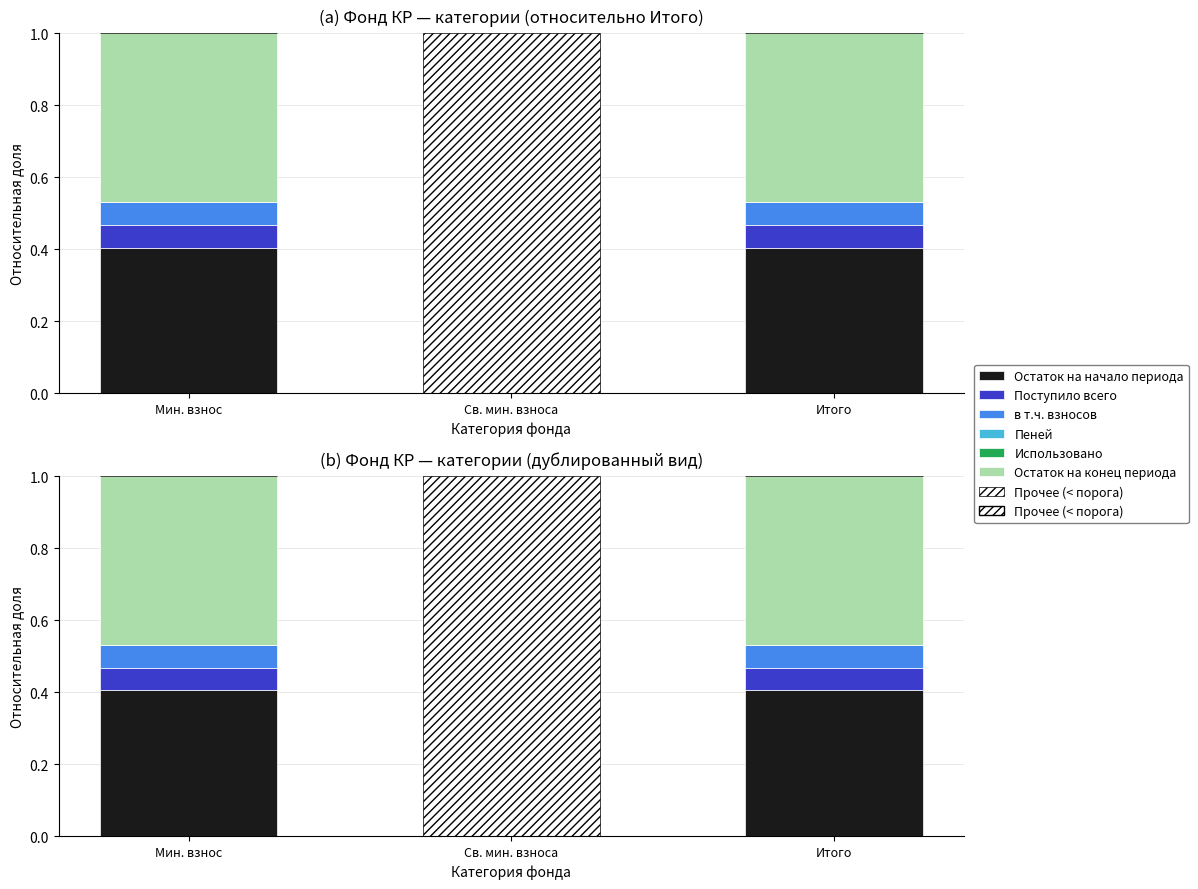

How many bars are there in each group?

4